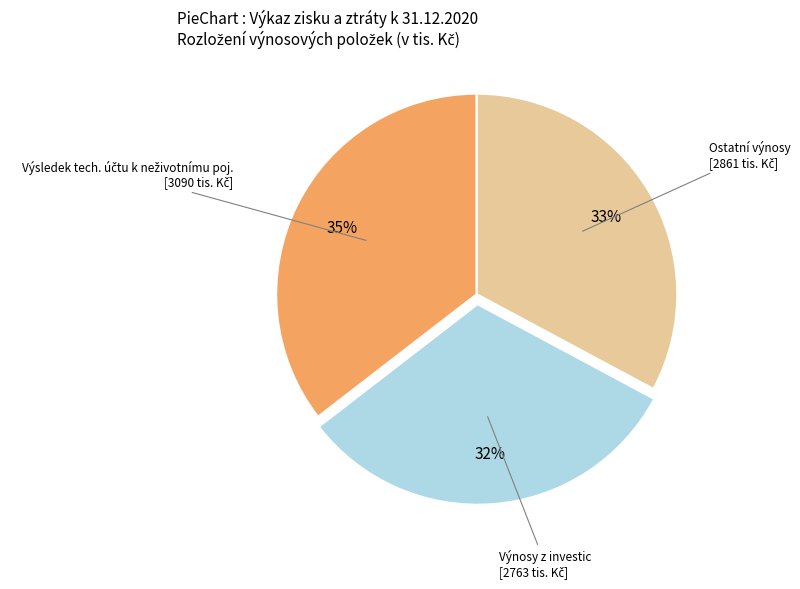

How many segments does this pie chart have?

3